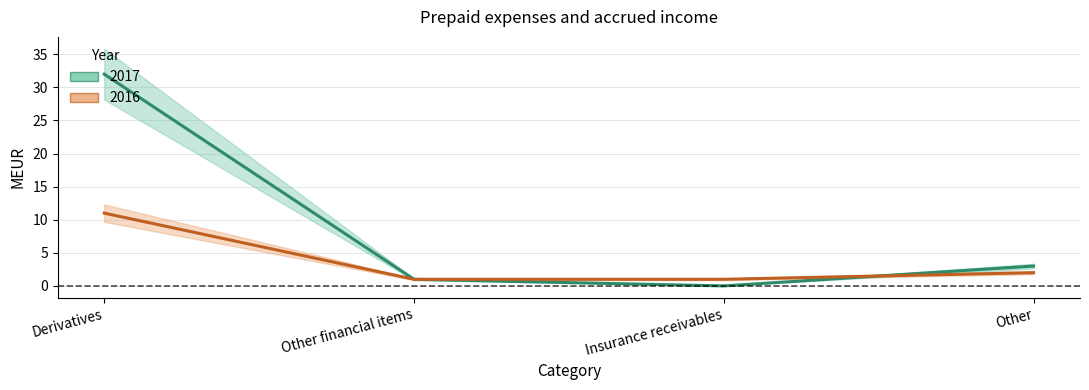

Count the number of data series in this chart.

2